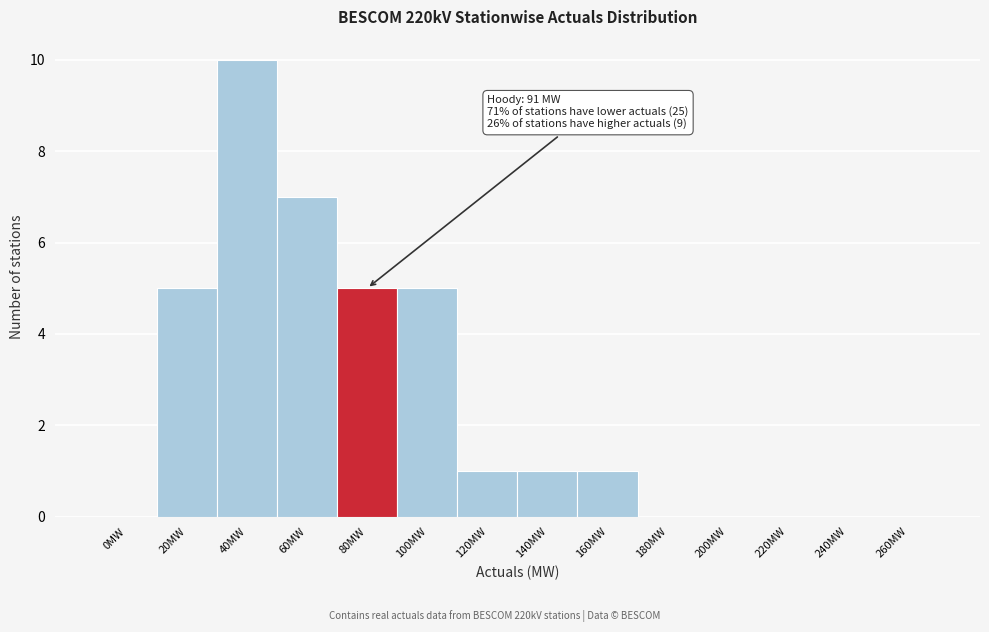

Reading left to right, list all the values displayed in this chart.

0MW=0	20MW=5	40MW=10	60MW=7	80MW=5	100MW=5	120MW=1	140MW=1	160MW=1	180MW=0	200MW=0	220MW=0	240MW=0	260MW=0